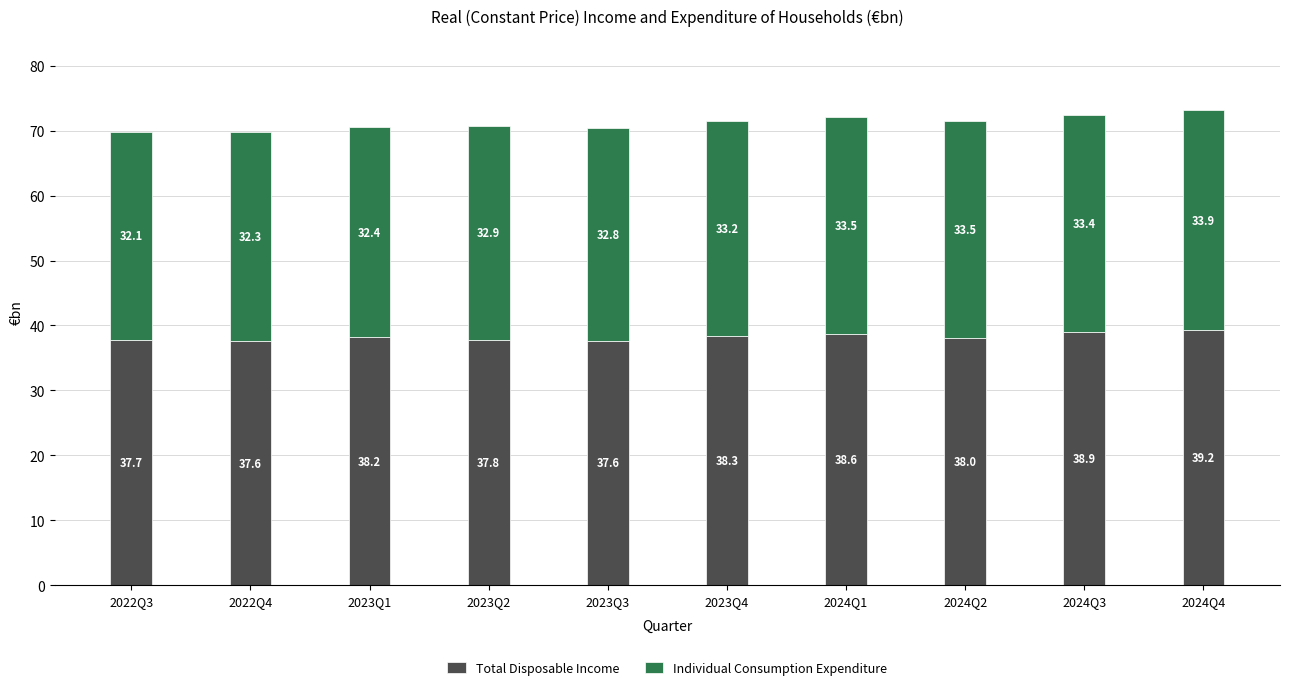

What is the difference between the maximum and second lowest values in the Total Disposable Income series?

1.6